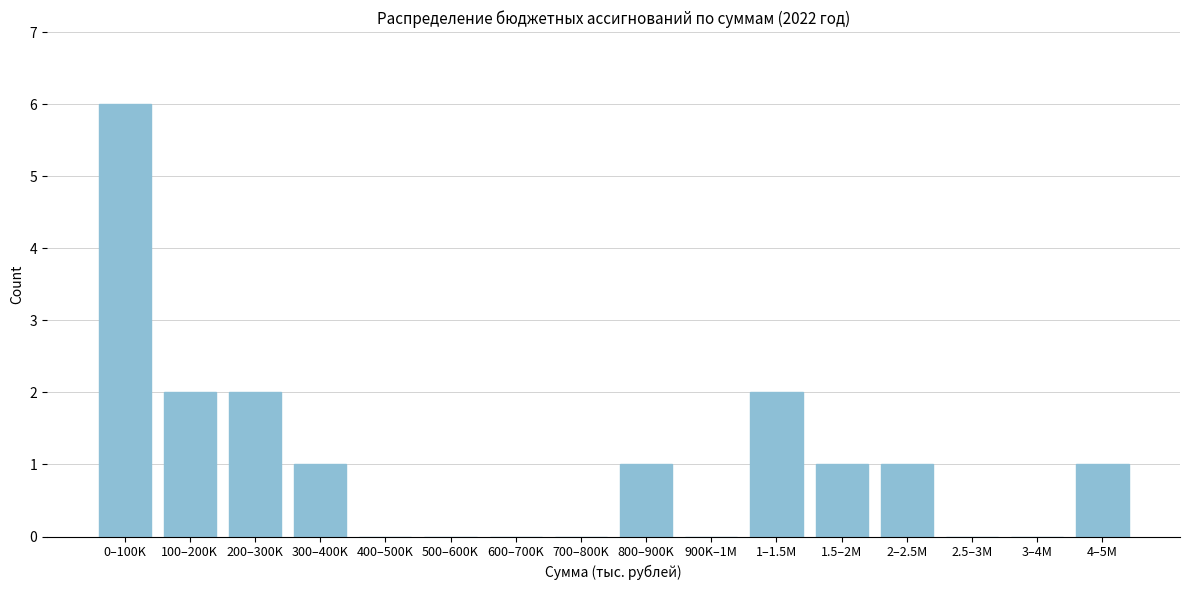

Reading right to left, list all the values displayed in this chart.

4–5M=1	3–4M=0	2.5–3M=0	2–2.5M=1	1.5–2M=1	1–1.5M=2	900K–1M=0	800–900K=1	700–800K=0	600–700K=0	500–600K=0	400–500K=0	300–400K=1	200–300K=2	100–200K=2	0–100K=6